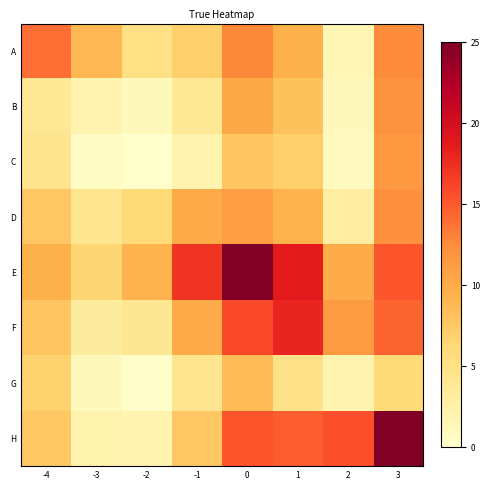

What is the spread (max minus min) of values at -3?

8.5